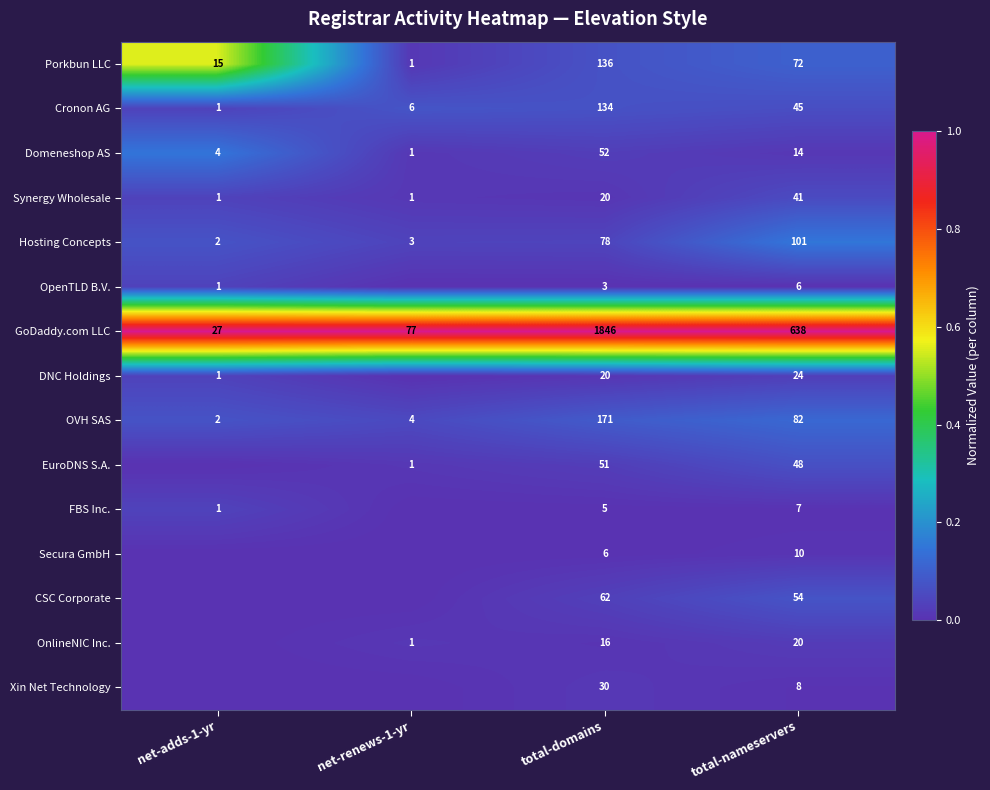

At which label does OVH SAS first exceed 82?

total-domains